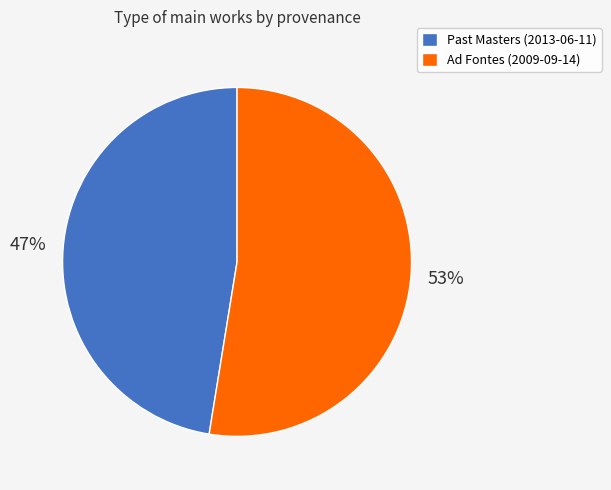

Combined, do Ad Fontes (2009-09-14) and Past Masters (2013-06-11) account for over 50%?

Yes